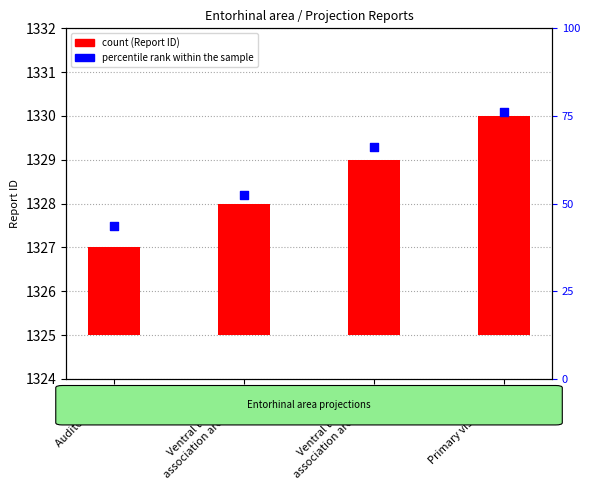

At how many categories does at least one series exceed 194?

4